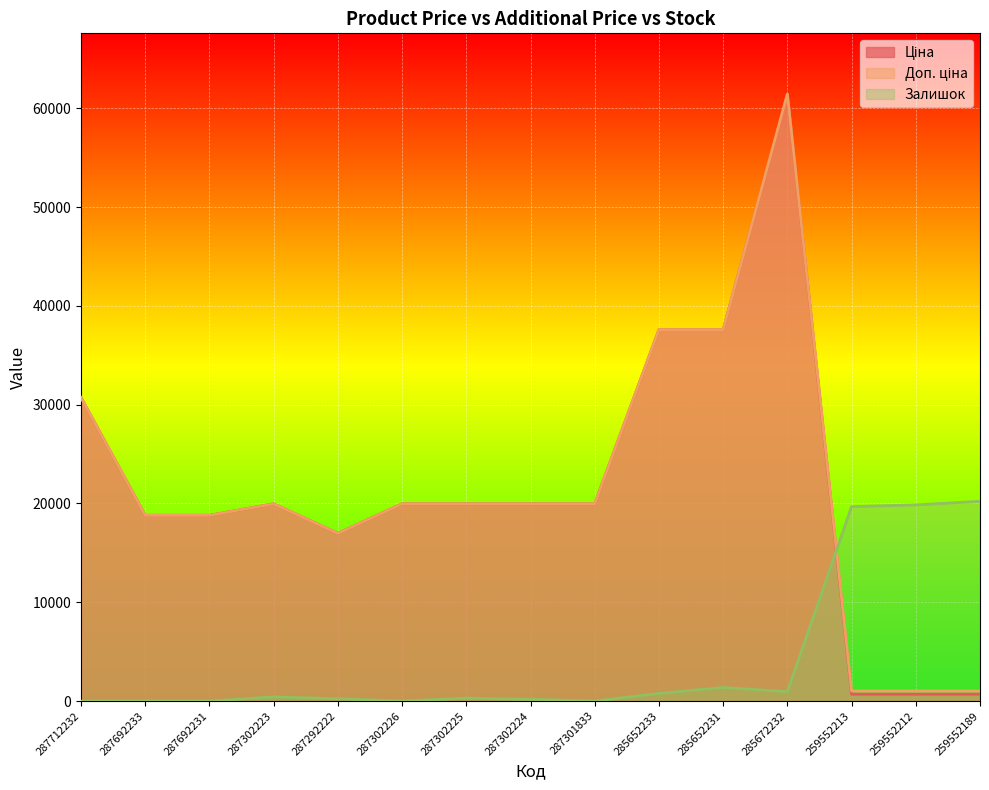

How many distinct data groups are displayed?

3